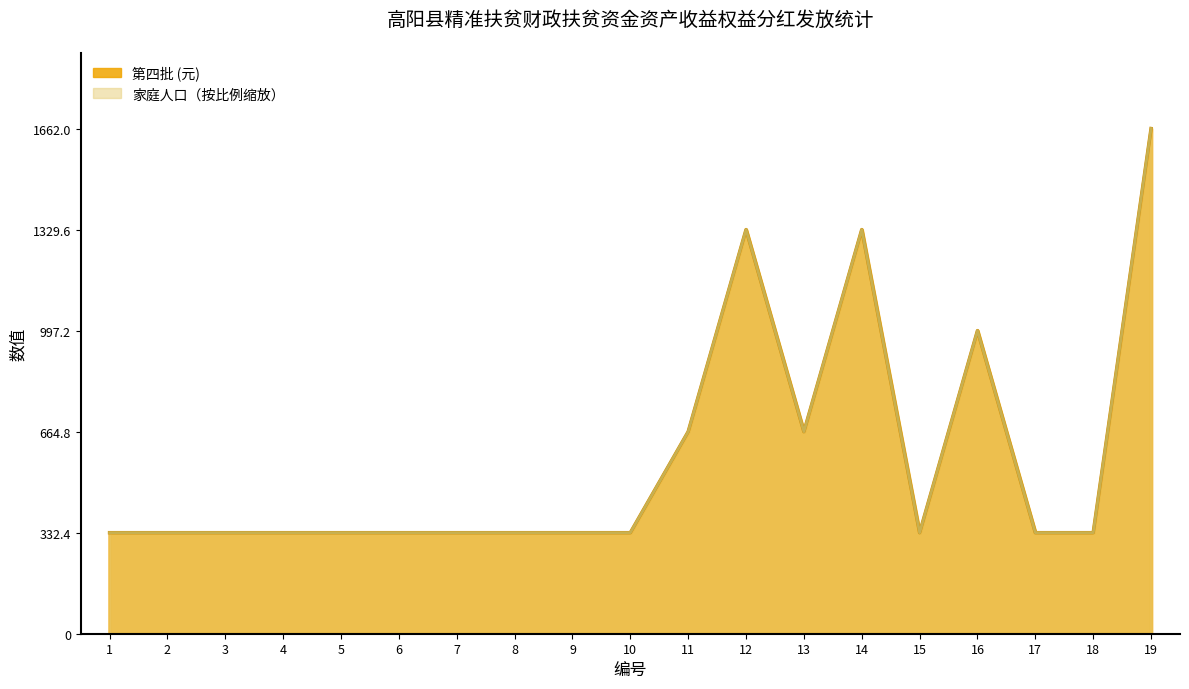

Where is 家庭人口 nearest to the value 997?

16